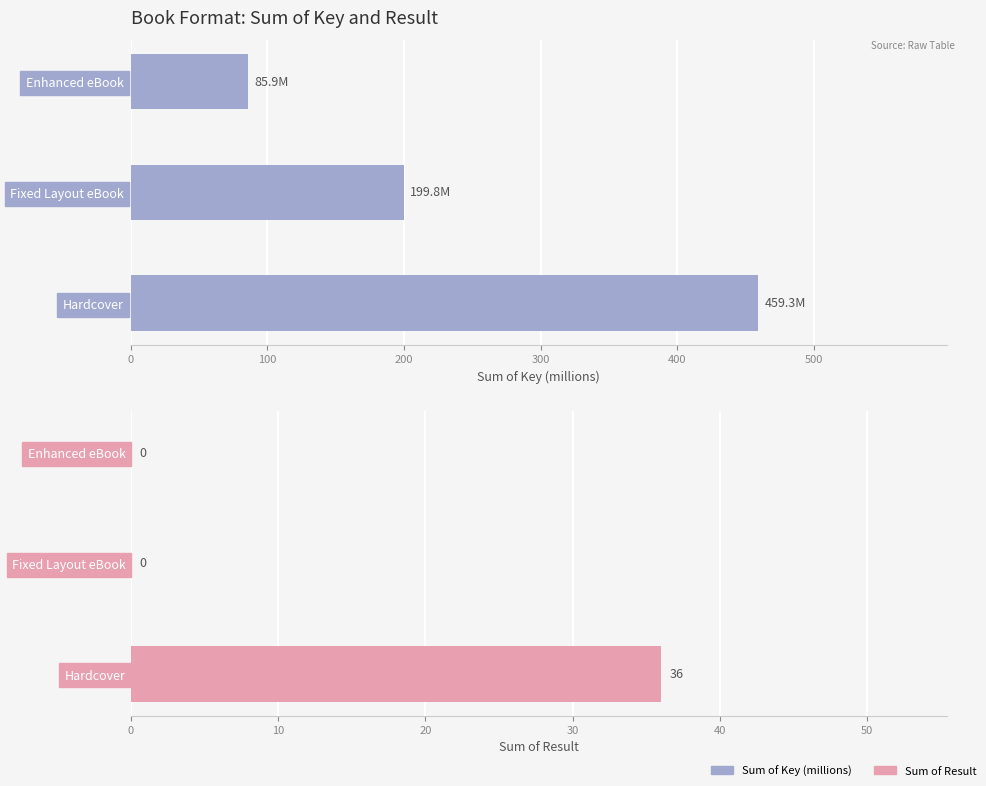

What are all the series names shown in the legend?

Sum of Key (millions), Sum of Result